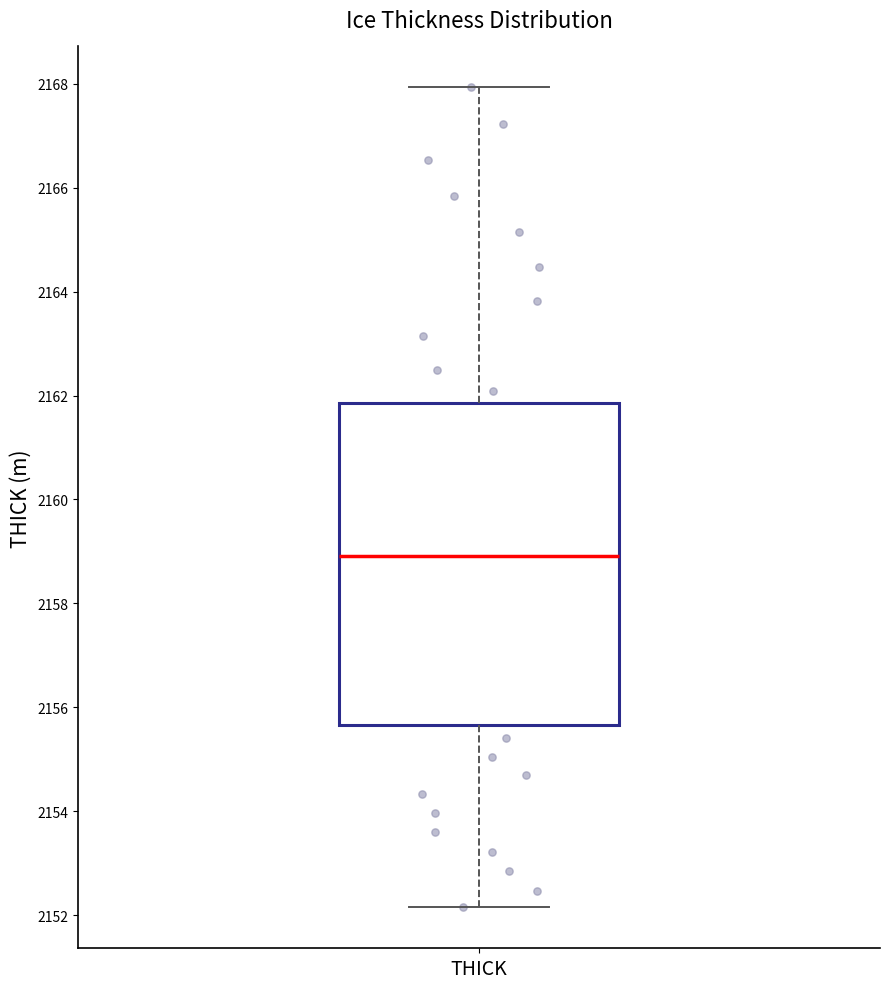

Where does the upper whisker of the box for THICK end on the y-axis? The values are not printed on the chart, so give them approximately, as read against the axis.

2168.0